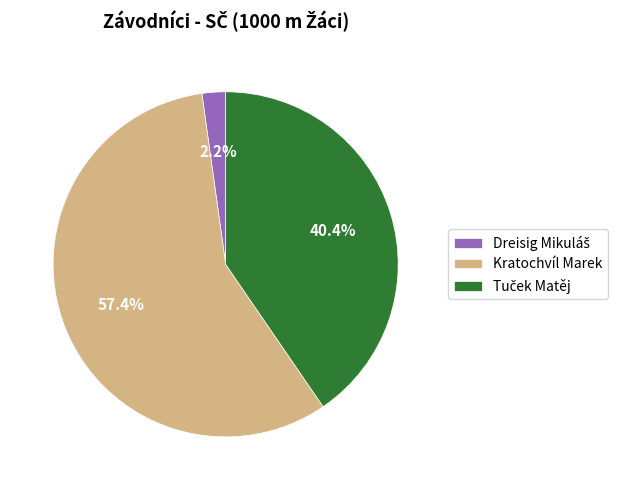

Does any single category account for the majority?

Yes